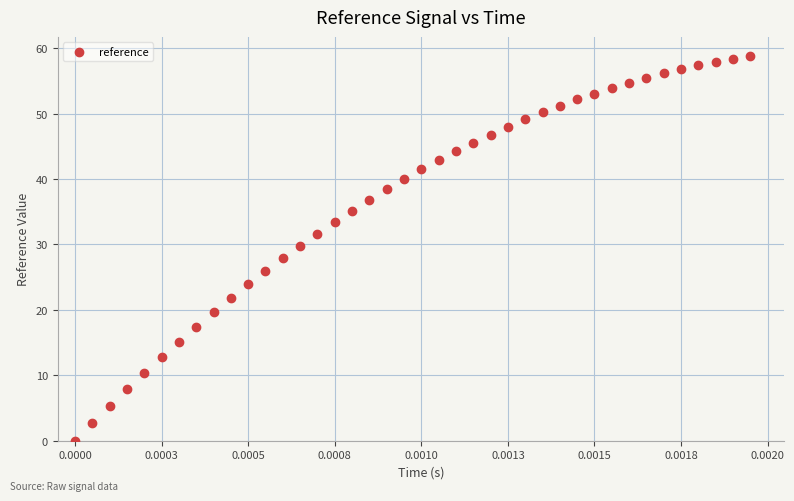

How many points are shown in the scatter plot?

40